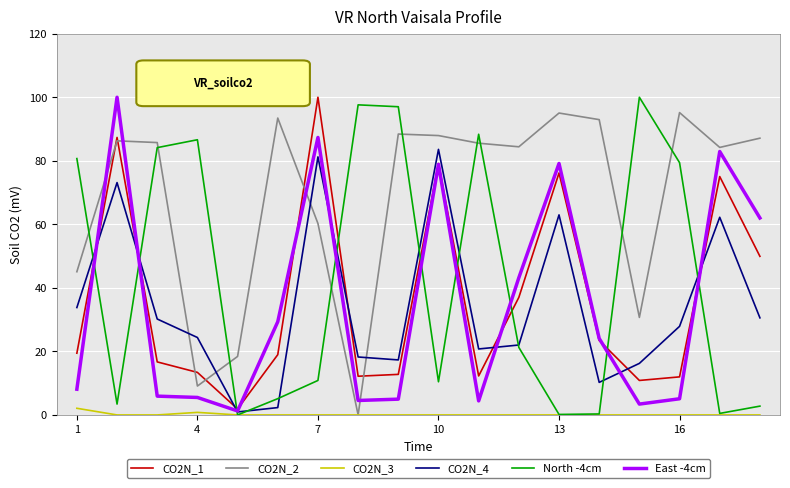

True or false: CO2N_1 and North -4cm intersect in this chart.

True